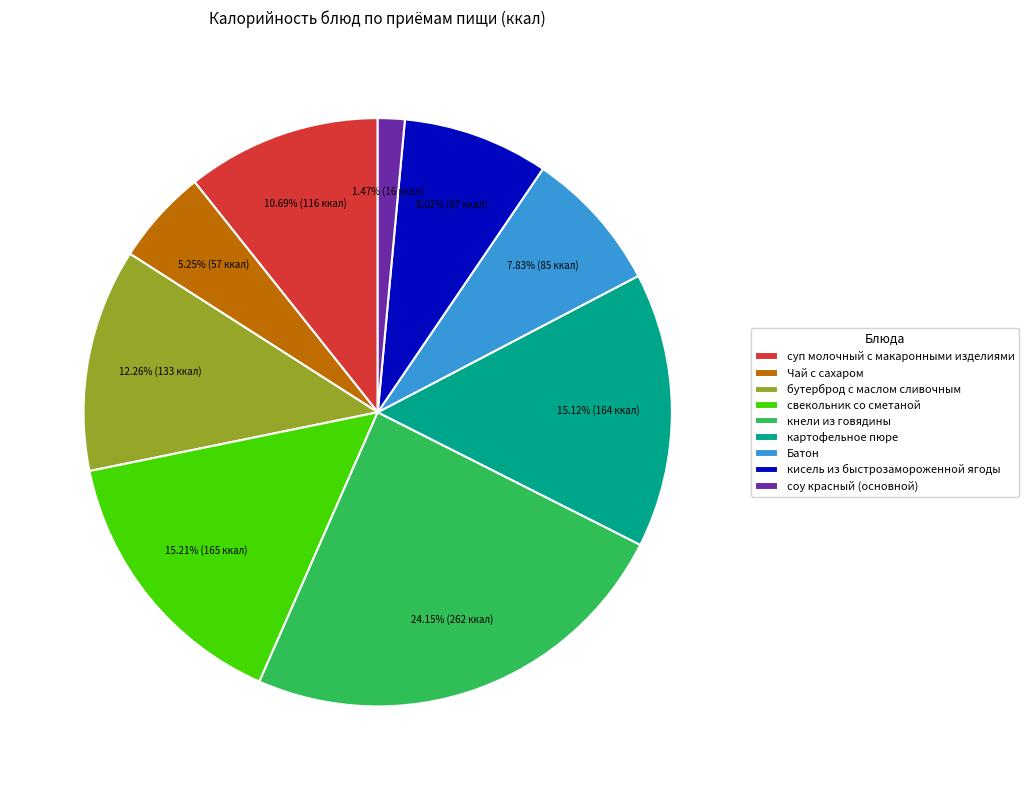

Combined, what portion of the pie is суп молочный с макаронными изделиями and Батон?

18.5%